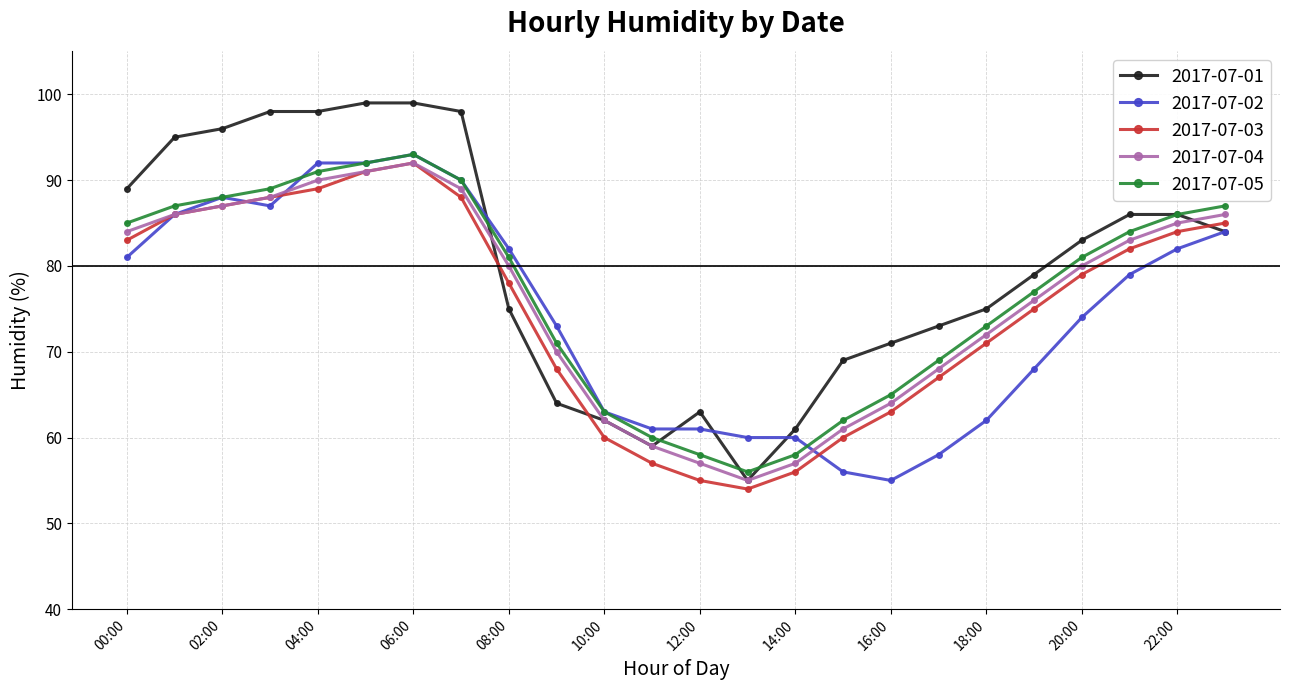

What is the highest value of the 2017-07-04 series?

92